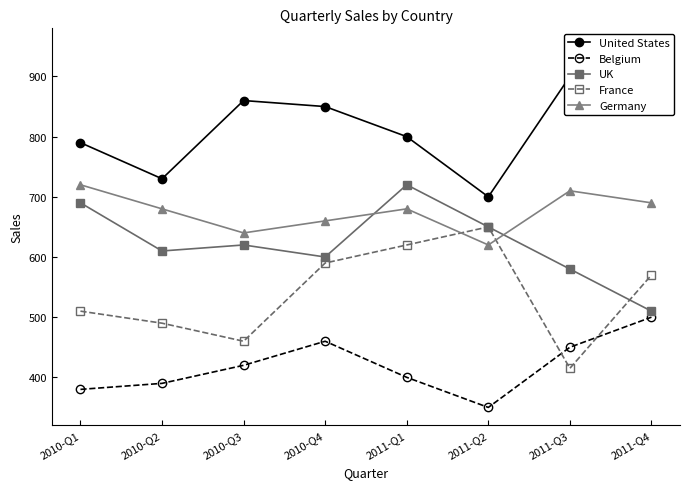

Is this an area chart (filled region under the line)?

No